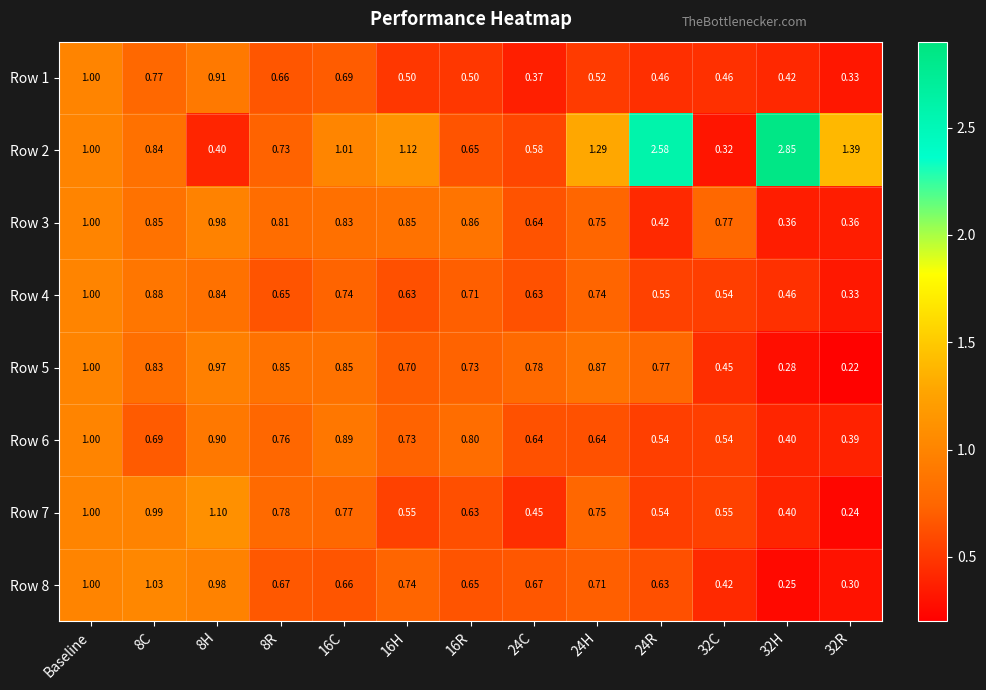

Is the value of Row 8 at 16H greater than the value of Row 5 at 16R?

Yes